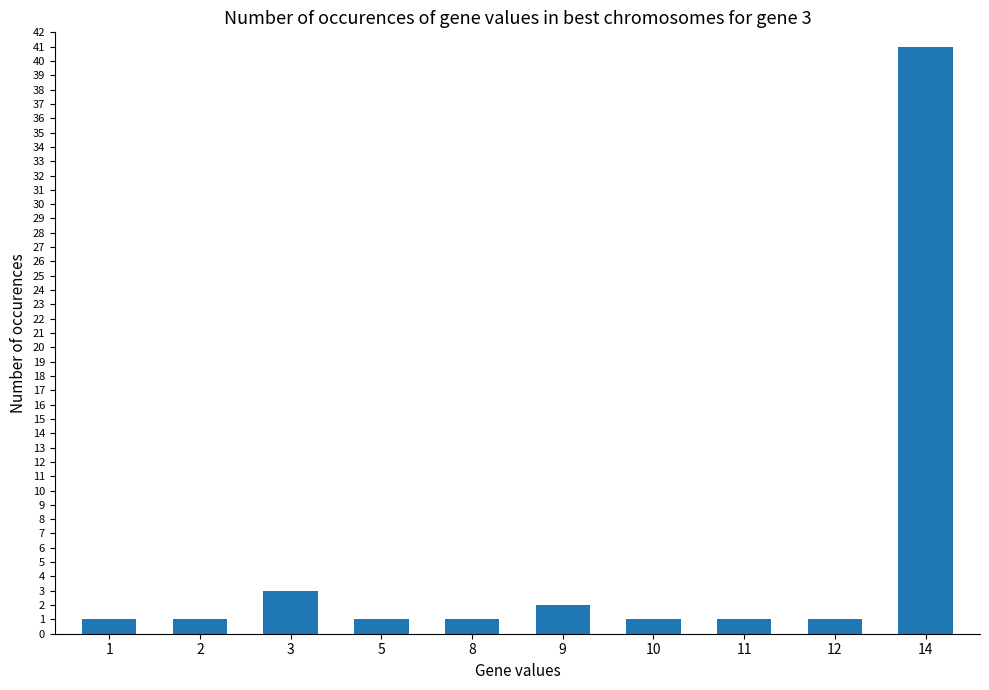

What is the maximum value shown in the chart?

41